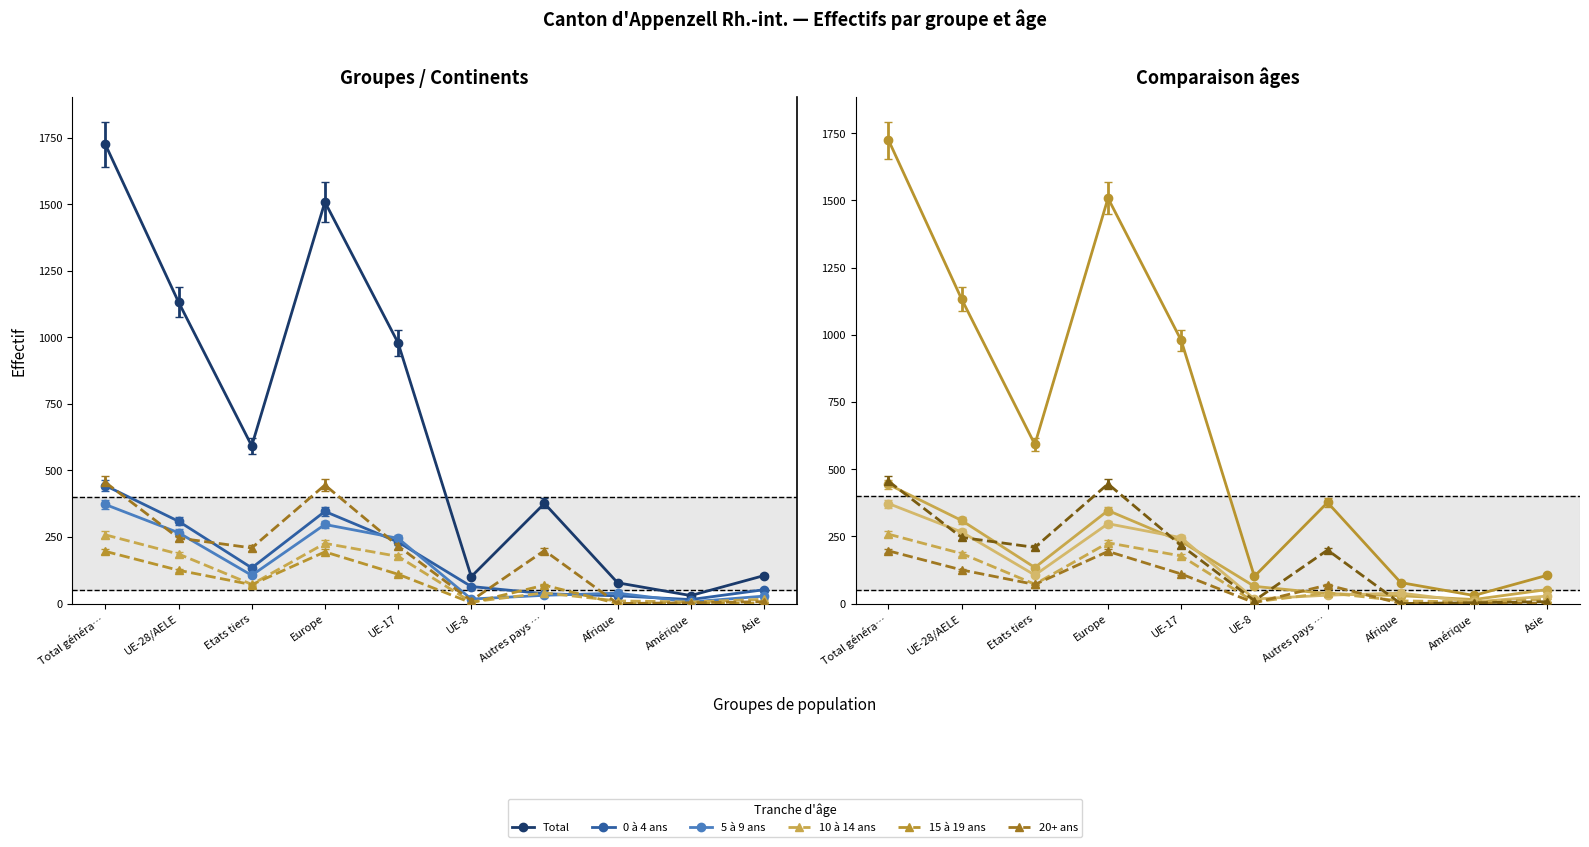

True or false: Total and 10 à 14 ans cross at least once.

False